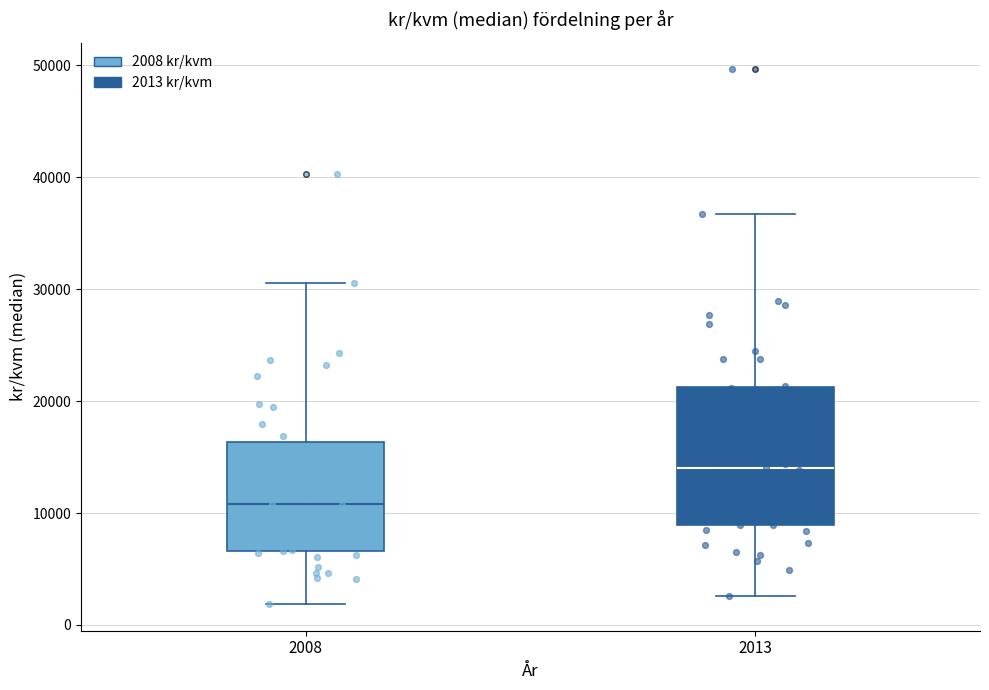

Where does the lower whisker of the box at x = 2008 end on the y-axis? The values are not printed on the chart, so give them approximately, as read against the axis.

2000